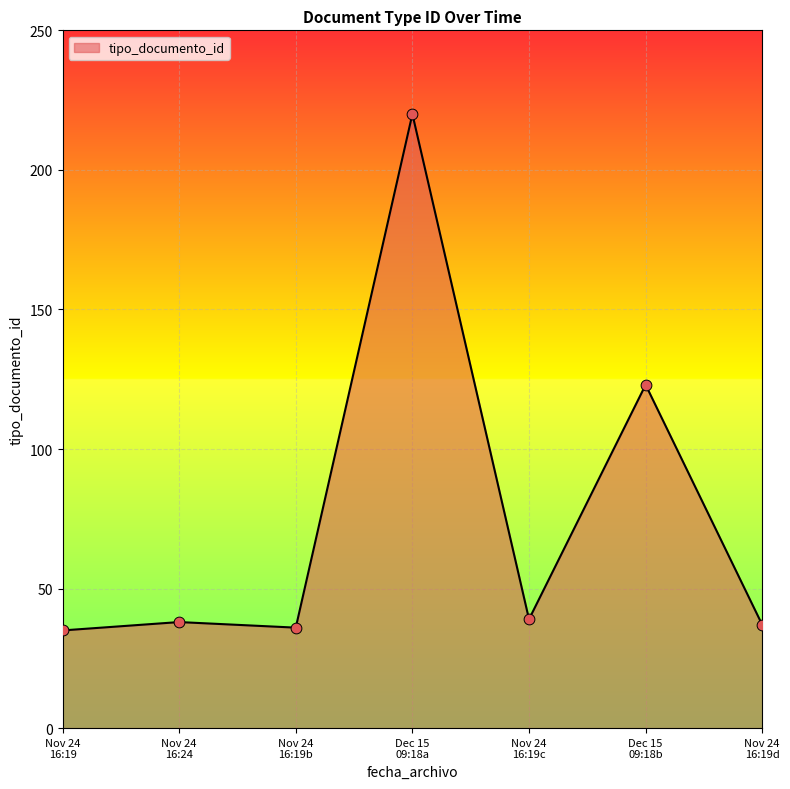

True or false: the data has more than 0 interior local peaks.

True